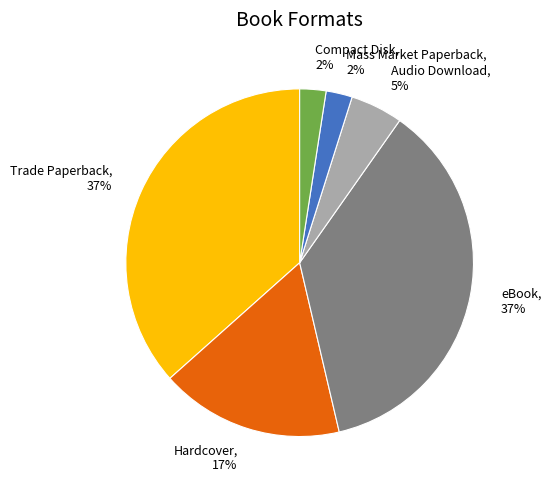

What percentage is the eBook slice, to the nearest percent?

37%